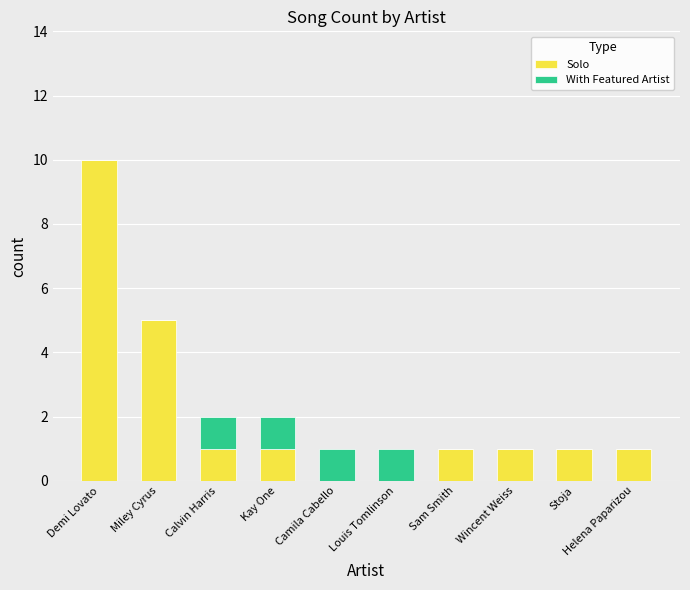

At which category is the sum across all series the highest?

Demi Lovato